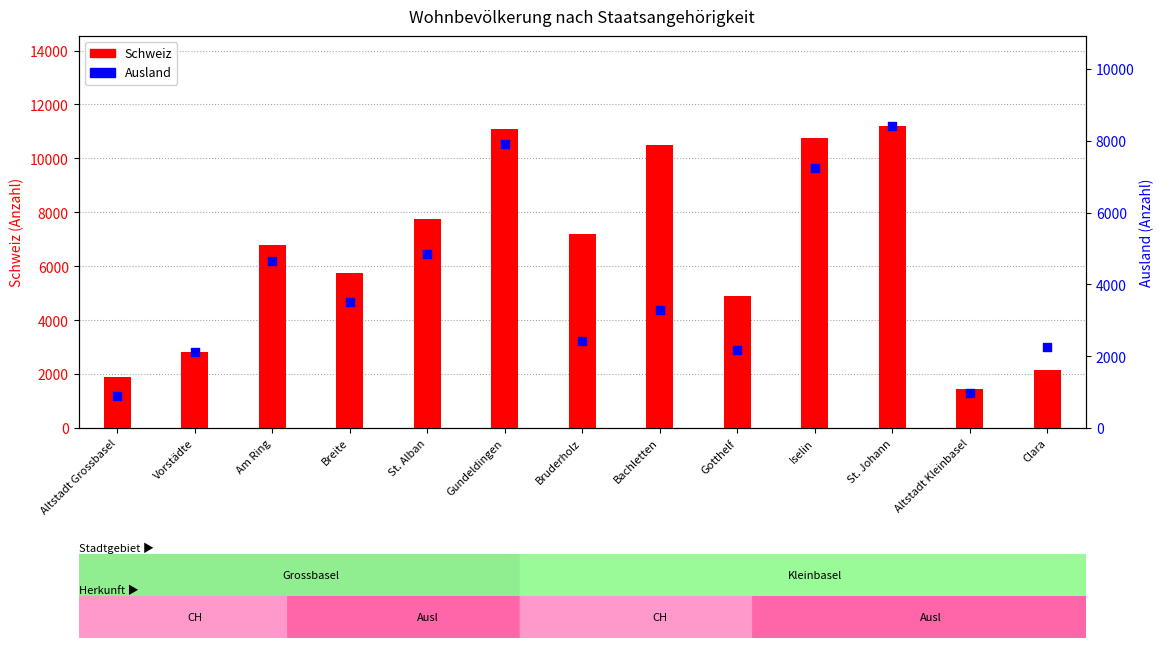

Which series has the largest total across all categories?

Schweiz